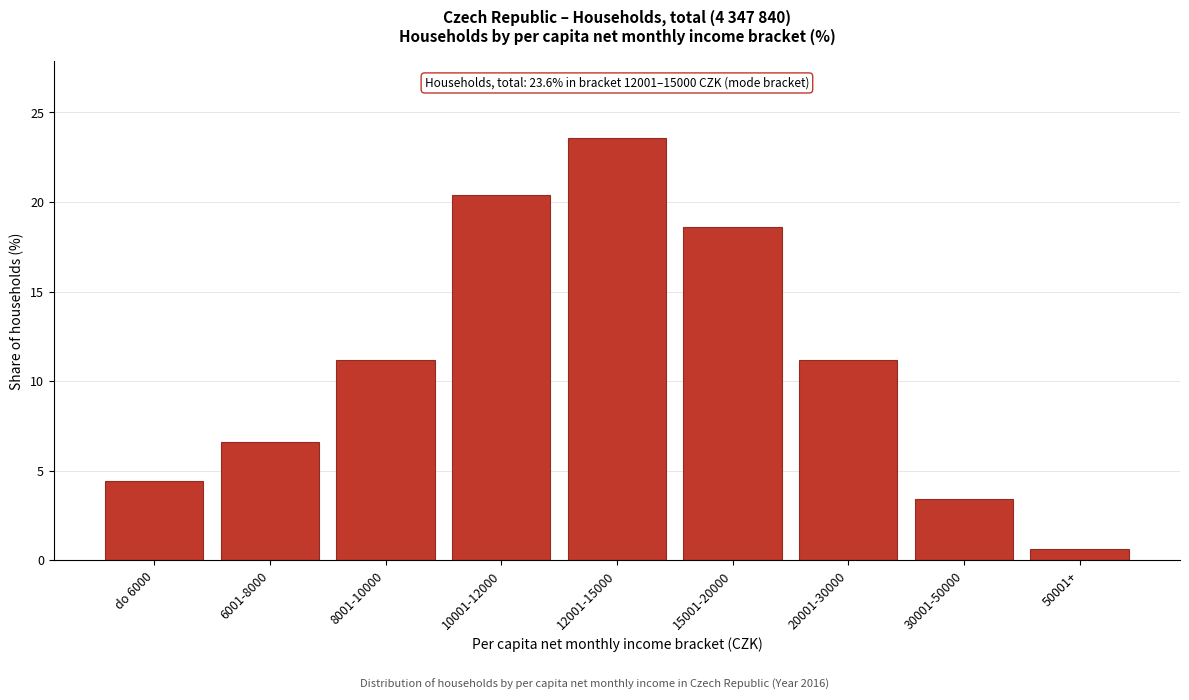

Reading right to left, transcribe all the data shown in this chart.

50001+=0.6	30001-50000=3.4	20001-30000=11.2	15001-20000=18.6	12001-15000=23.6	10001-12000=20.4	8001-10000=11.2	6001-8000=6.6	do 6000=4.4